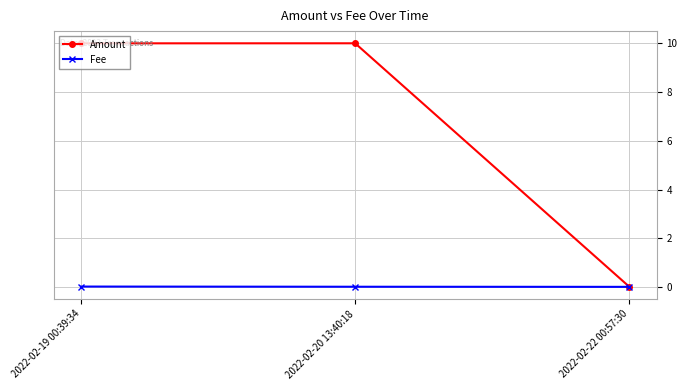

Is the value of Fee at 2022-02-20 13:40:18 greater than the value of Amount at 2022-02-19 00:39:34?

No